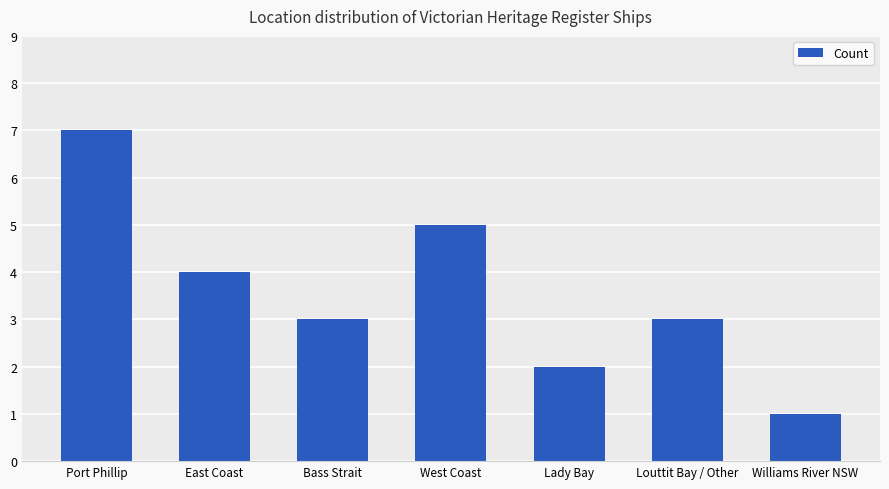

True or false: the data shows 1 at Louttit Bay / Other.

False